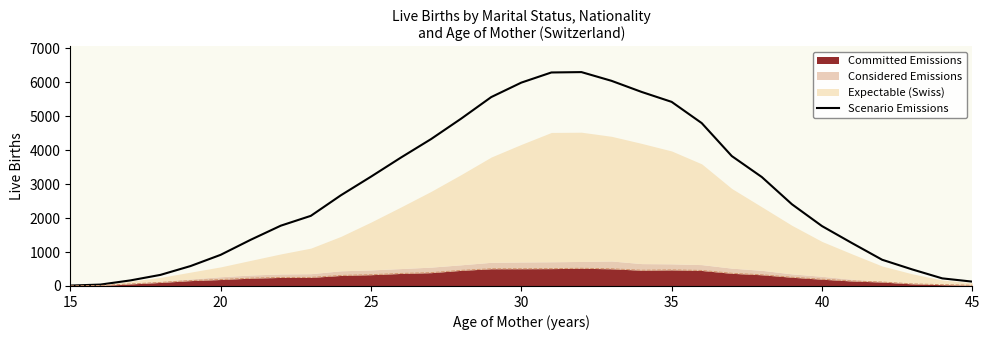

Reading left to right, list all the values displayed in this chart.

12	41	164	327	587	917	1361	1776	2066	2672	3220	3785	4328	4930	5565	5991	6290	6301	6044	5717	5424	4799	3828	3209	2408	1765	1263	773	488	224	128